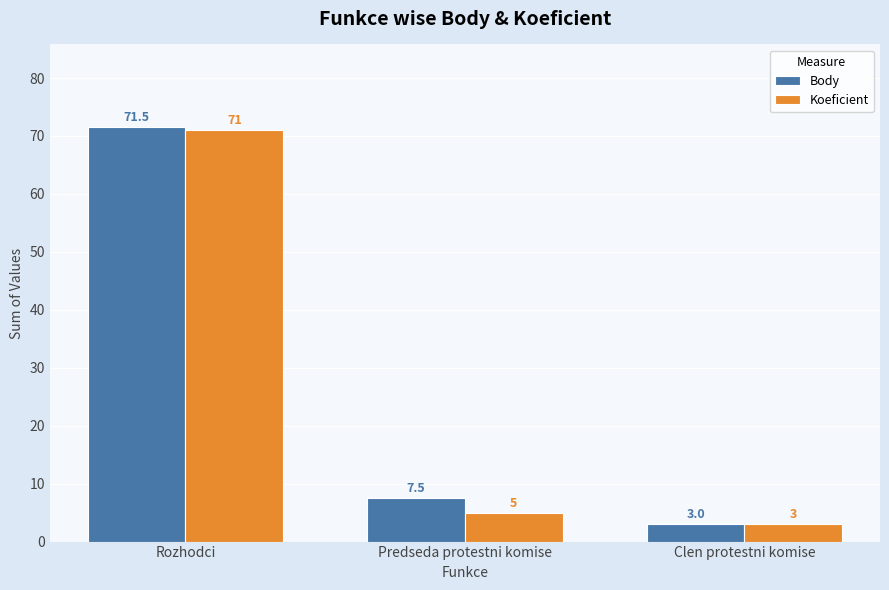

What is the average value of the Koeficient series?

26.3